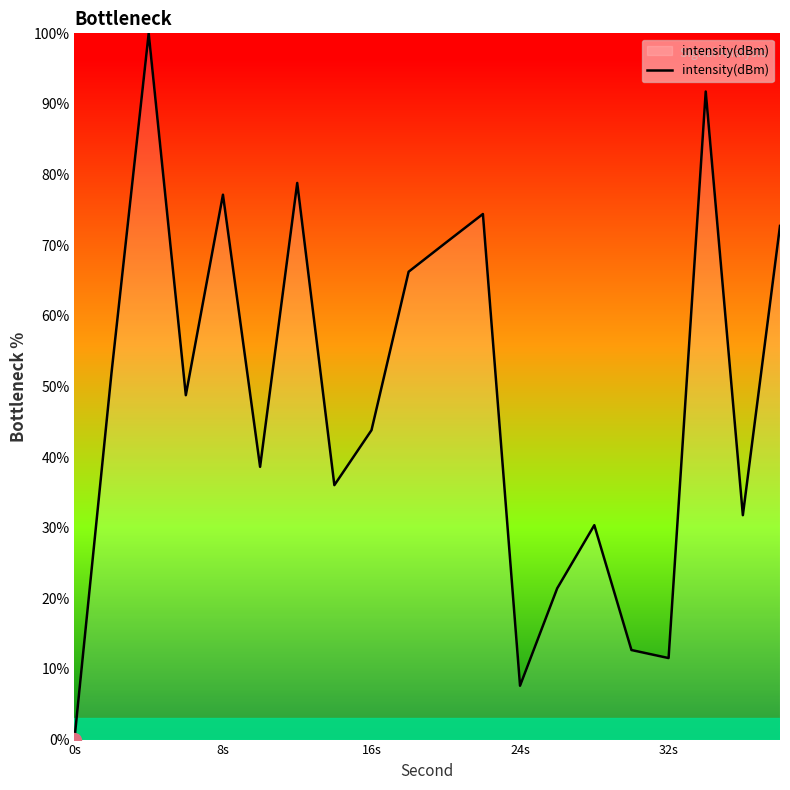

Does the chart display data point markers on the line(s)?

No